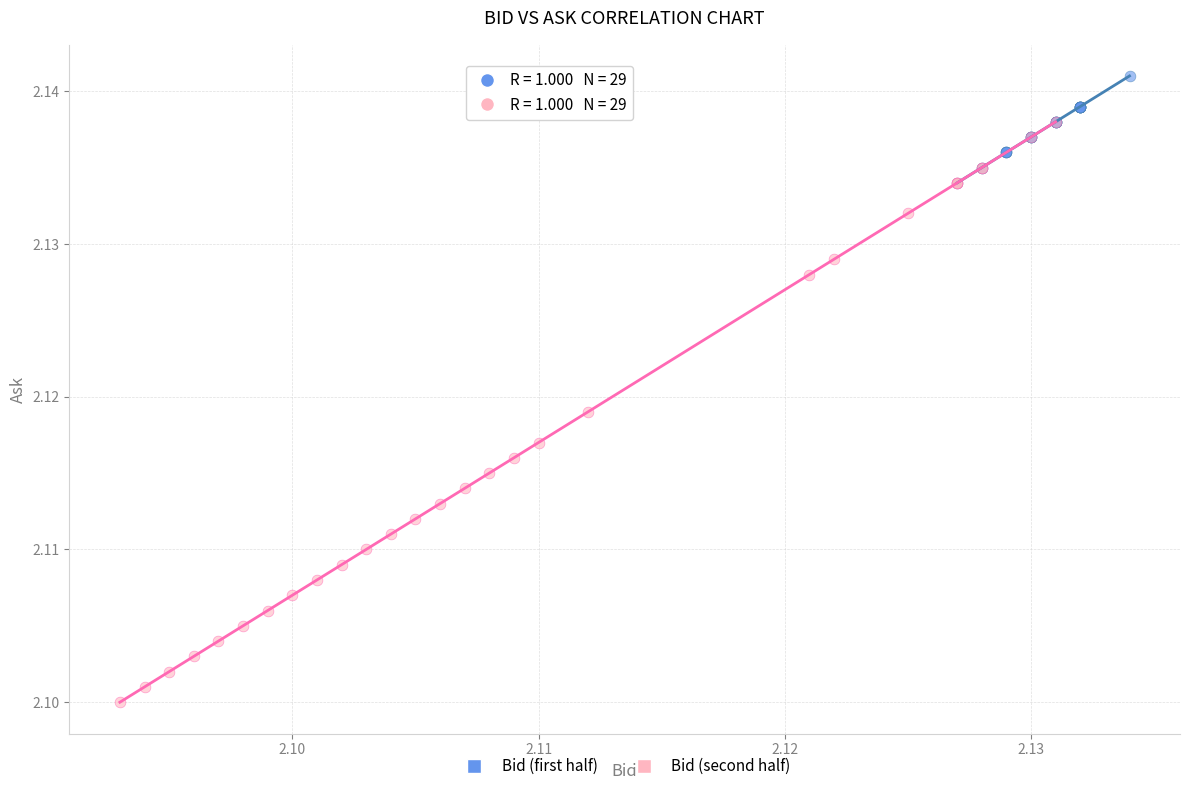

Which series has the largest Y range (max minus min)?

Bid (second half)